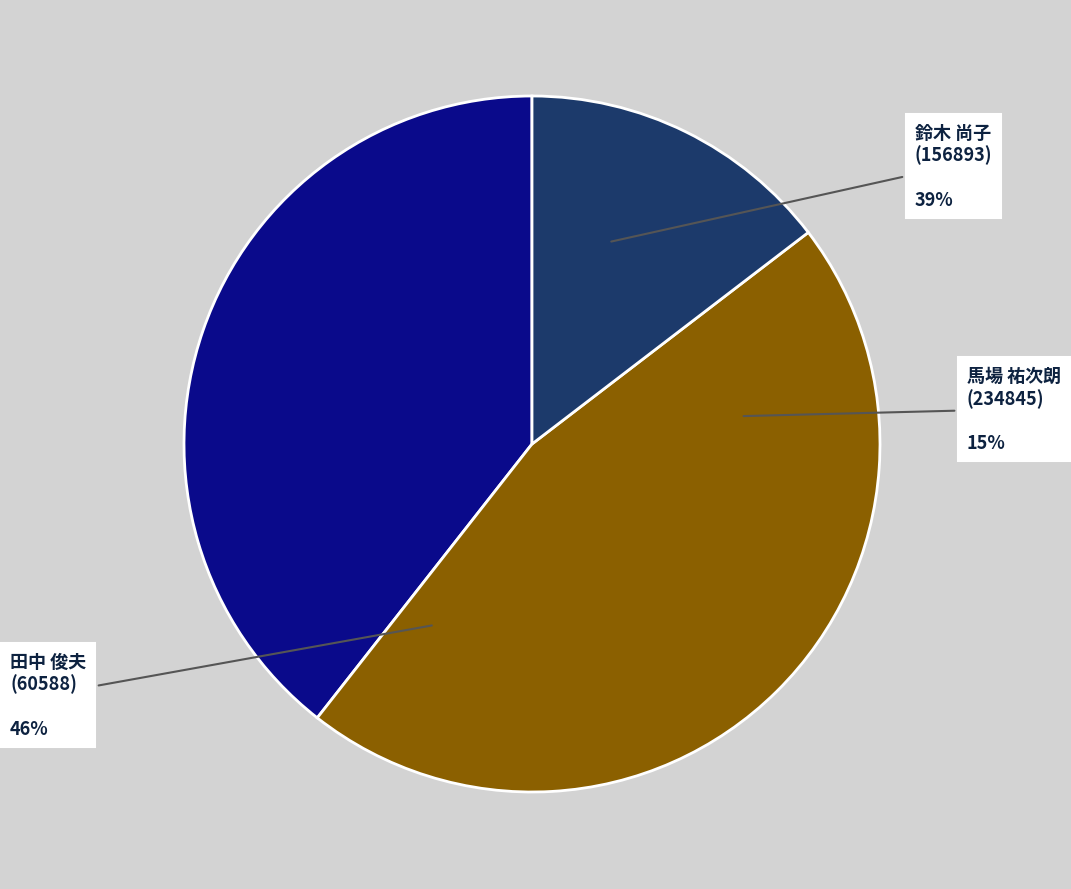

To the nearest percent, what percentage of the pie is 鈴木 尚子
(156893)?

39%